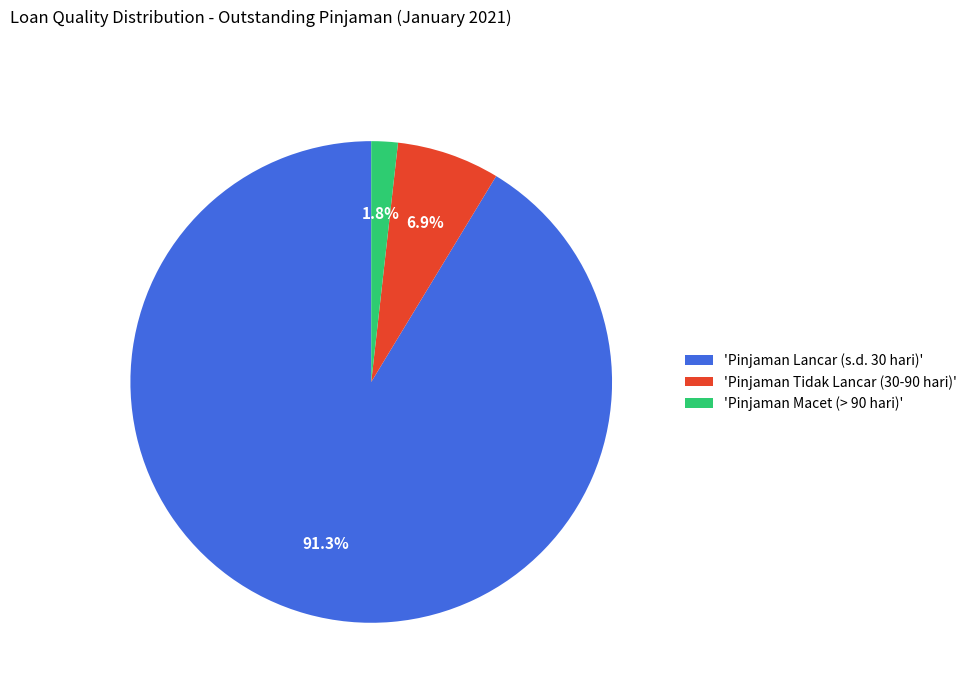

Which slice is the smallest?

'Pinjaman Macet (> 90 hari)'